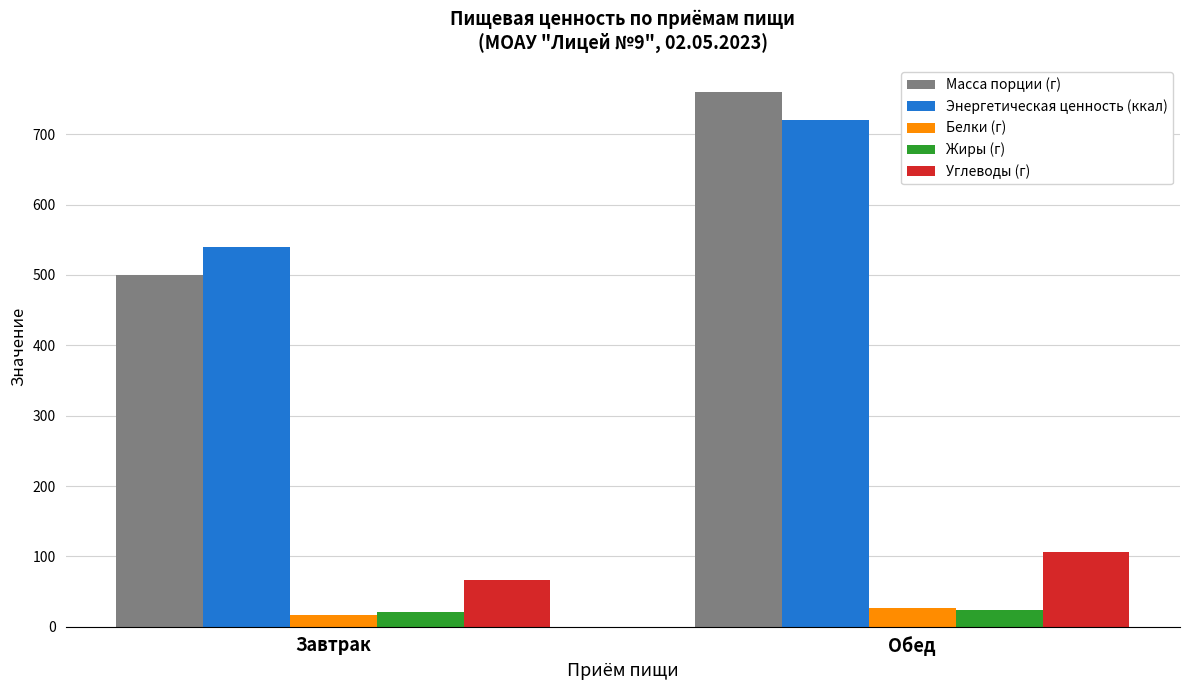

What is the greatest value displayed?

760.0